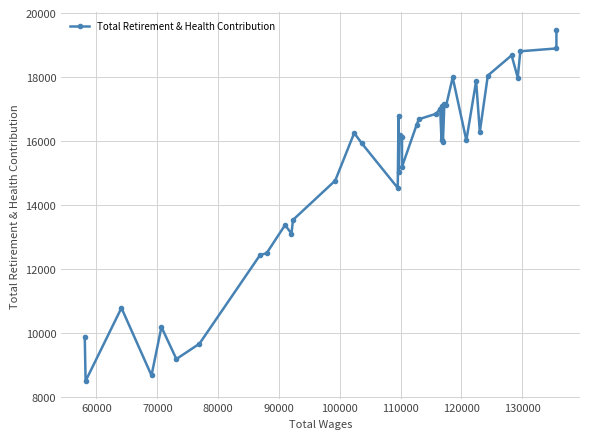

Reading left to right, transcribe all the data shown in this chart.

9901	8513	10795	8687	10200	9200	9677	12448	12501	13383	13115	13543	14770	16256	15930	14541	16802	15037	16184	16116	15205	16517	16685	16857	17019	16028	17091	15980	17153	17122	17990	16026	17878	16292	18049	18680	17985	18807	18896	19471